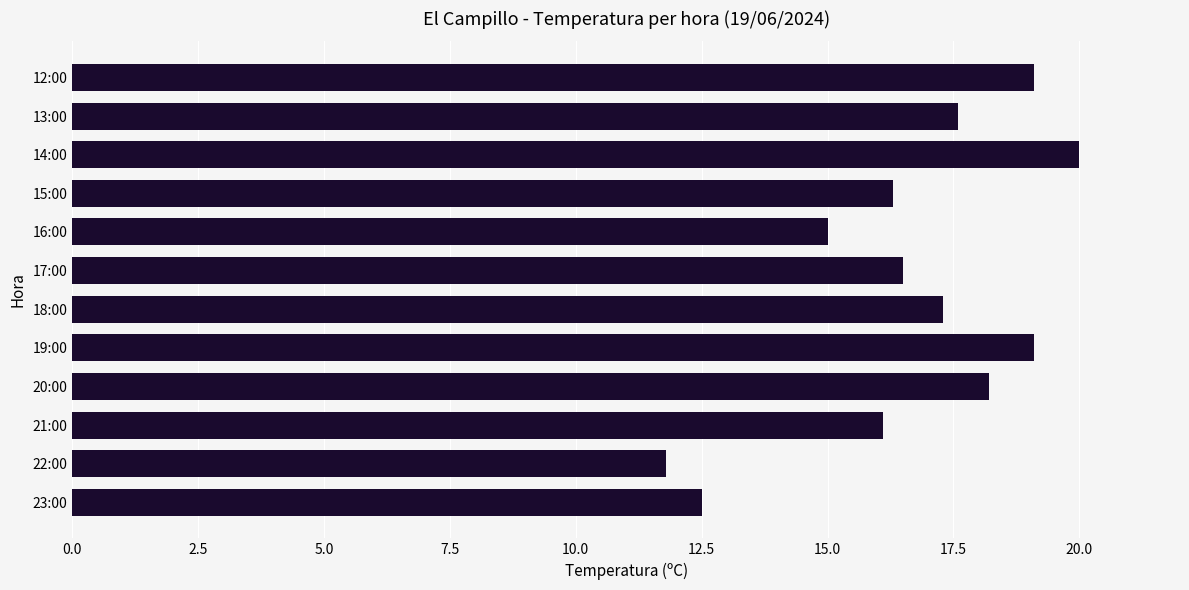

At which label is the value closest to 15?

16:00